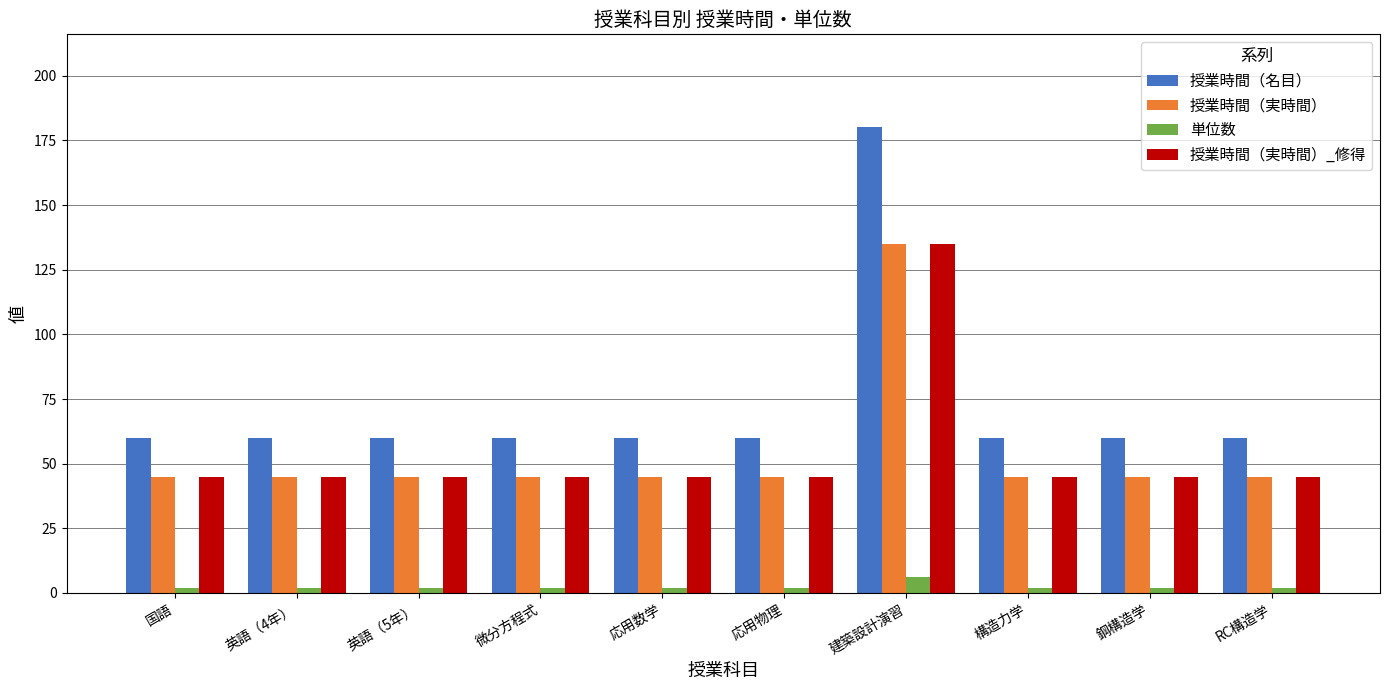

Which series has the largest total across all categories?

授業時間（名目）